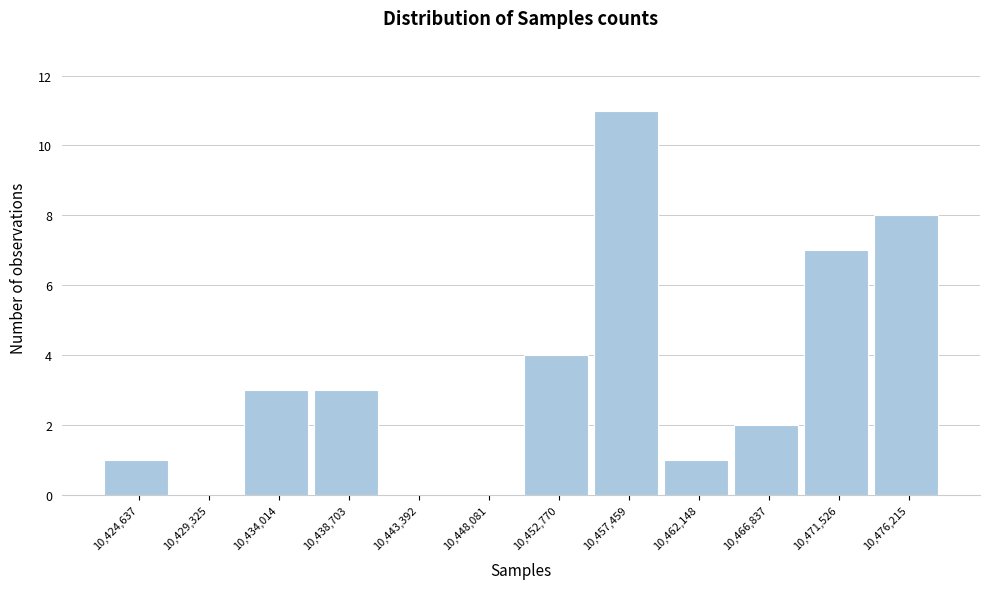

Reading left to right, transcribe all the data shown in this chart.

10,424,637=1	10,429,325=0	10,434,014=3	10,438,703=3	10,443,392=0	10,448,081=0	10,452,770=4	10,457,459=11	10,462,148=1	10,466,837=2	10,471,526=7	10,476,215=8